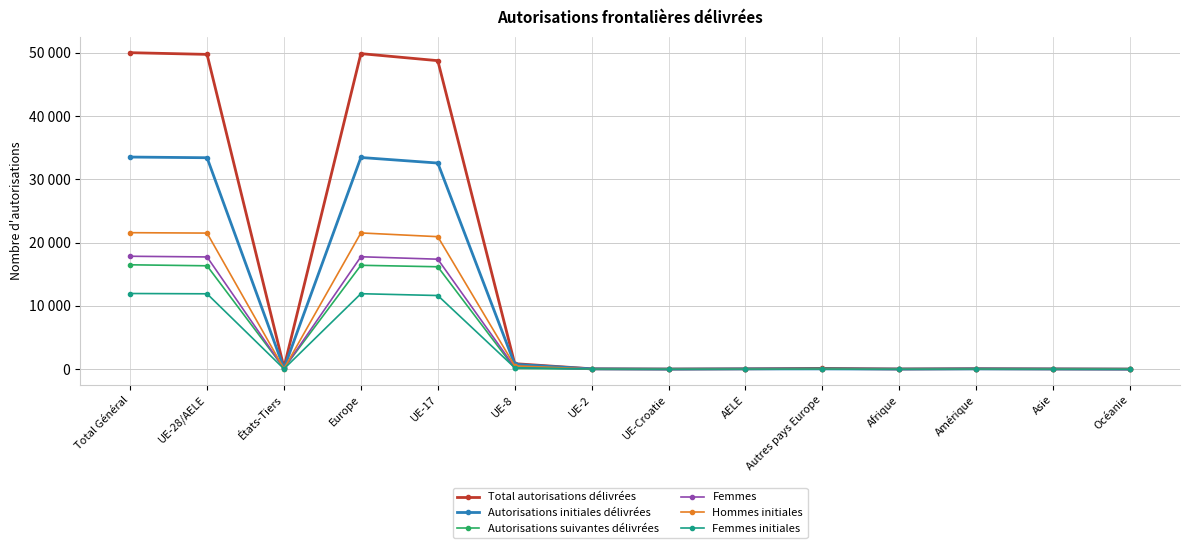

Which category has the highest value across all series?

Total Général